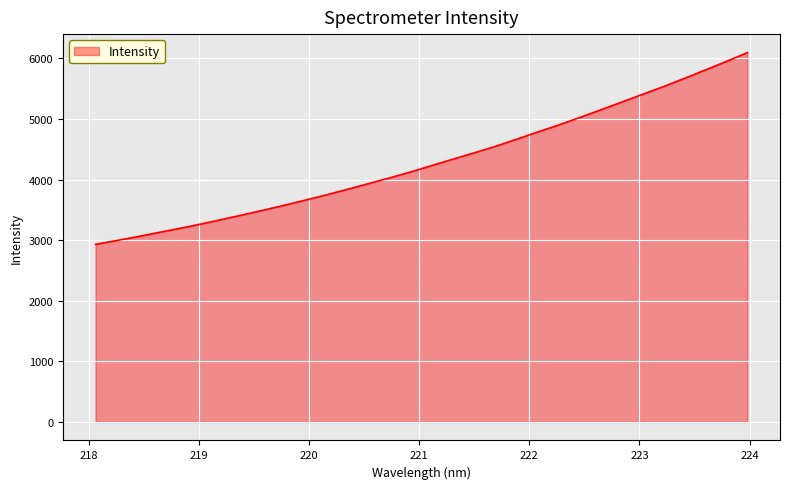

How many values are below 4232?

16